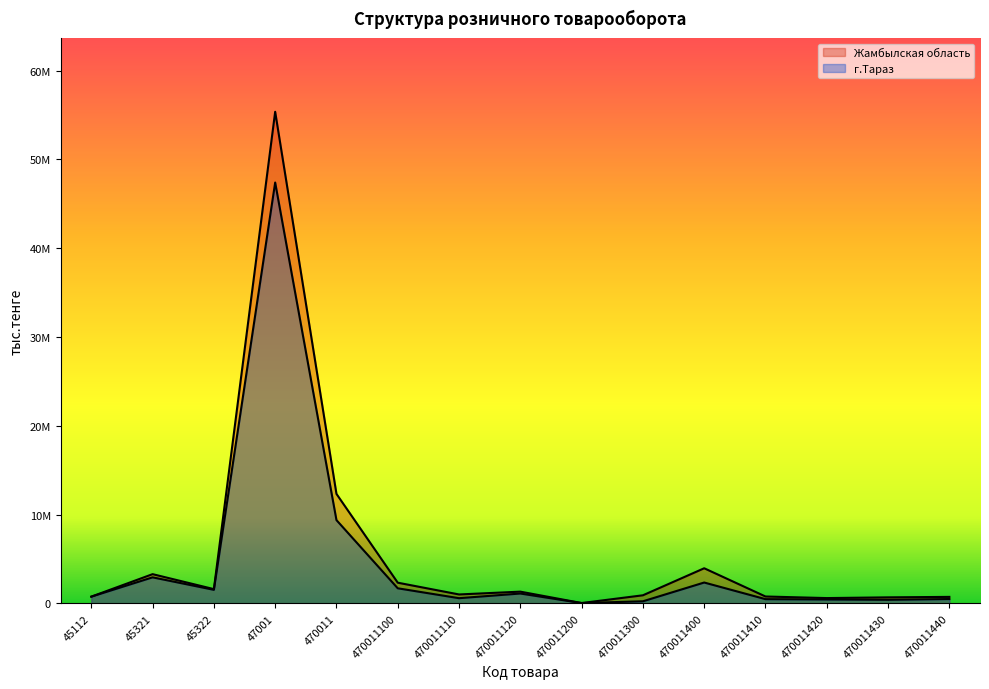

Is it true that г.Тараз equals 40213 at 470011200?

True